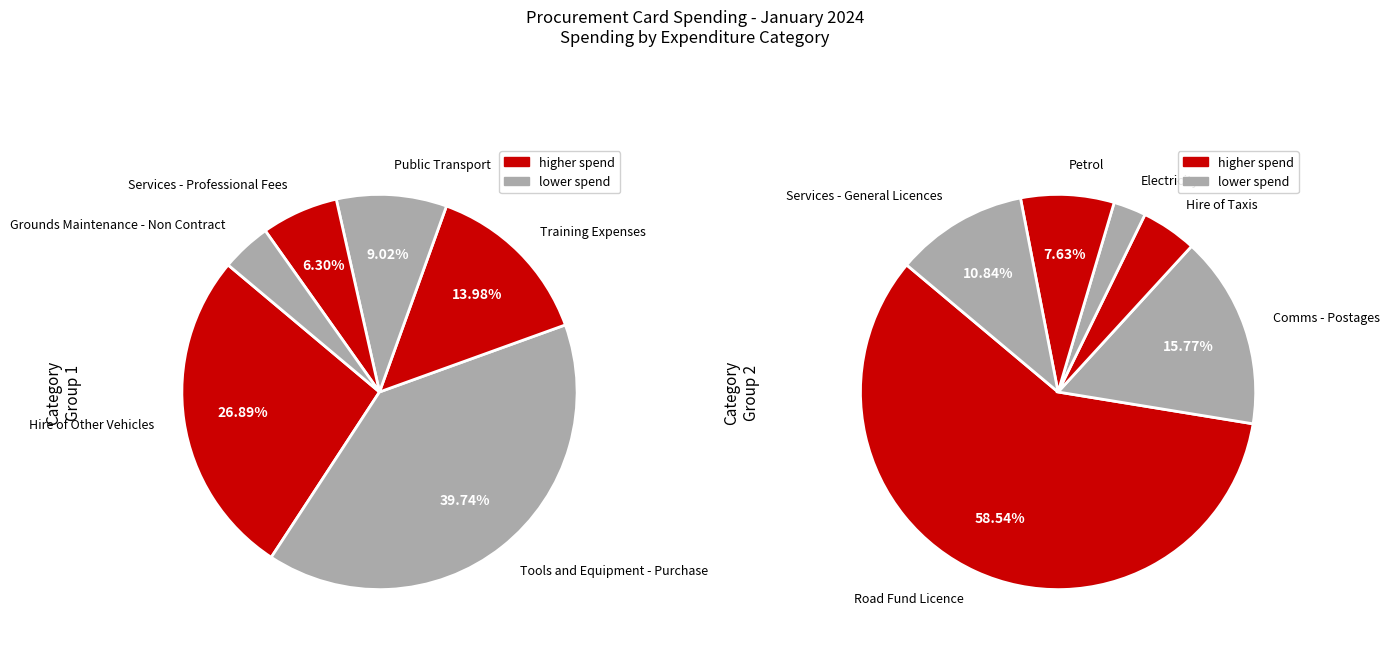

How many slices are in this pie chart?

12